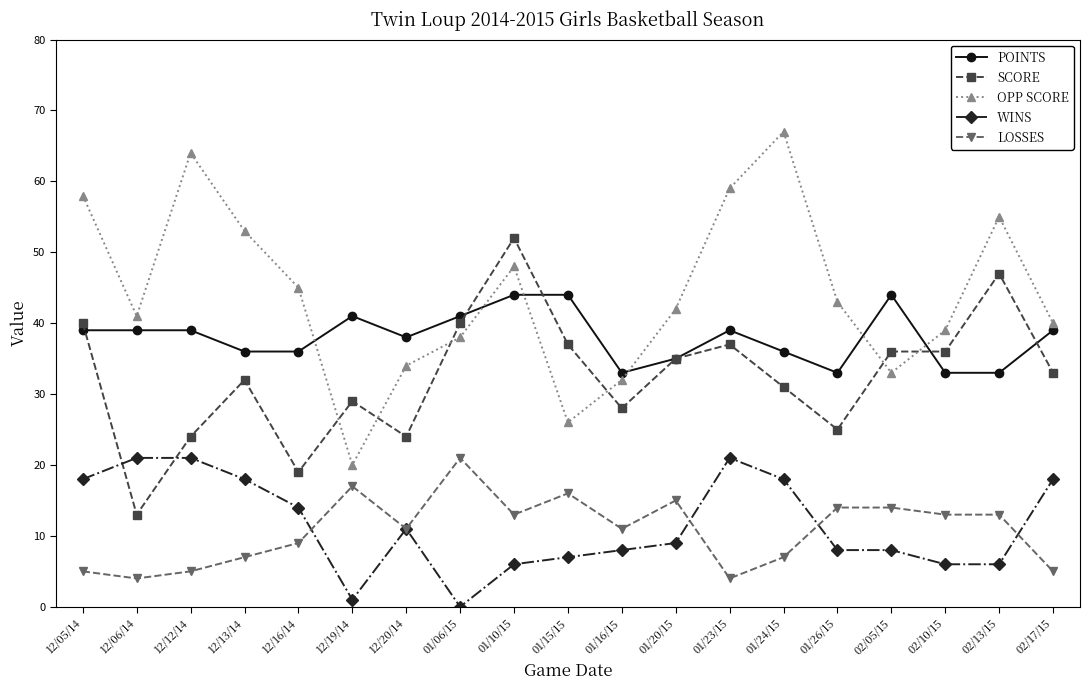

After their last crossing, which series has the higher values: WINS or SCORE?

SCORE